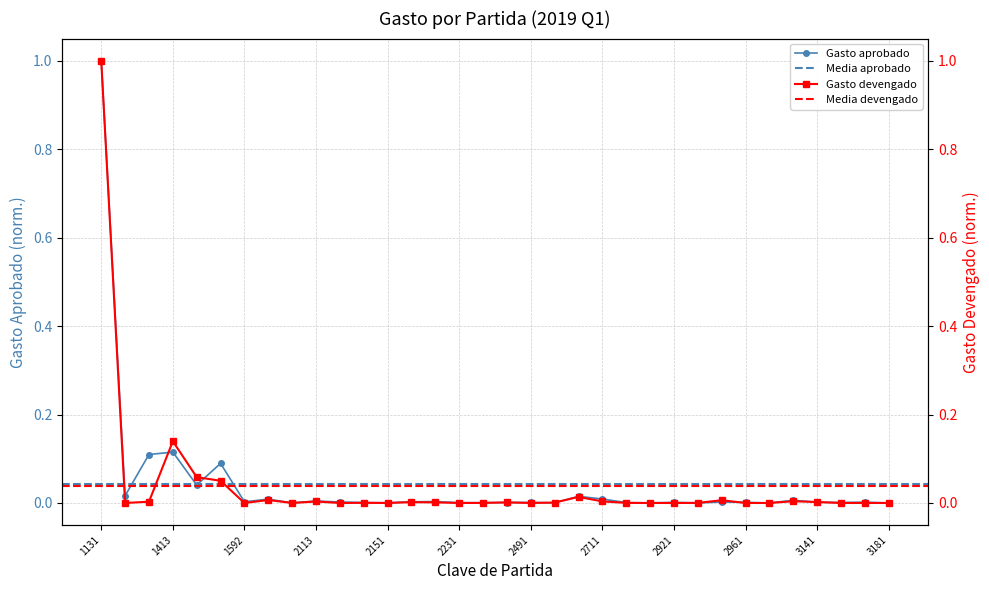

At which category does Gasto aprobado reach its first local valley?

1321